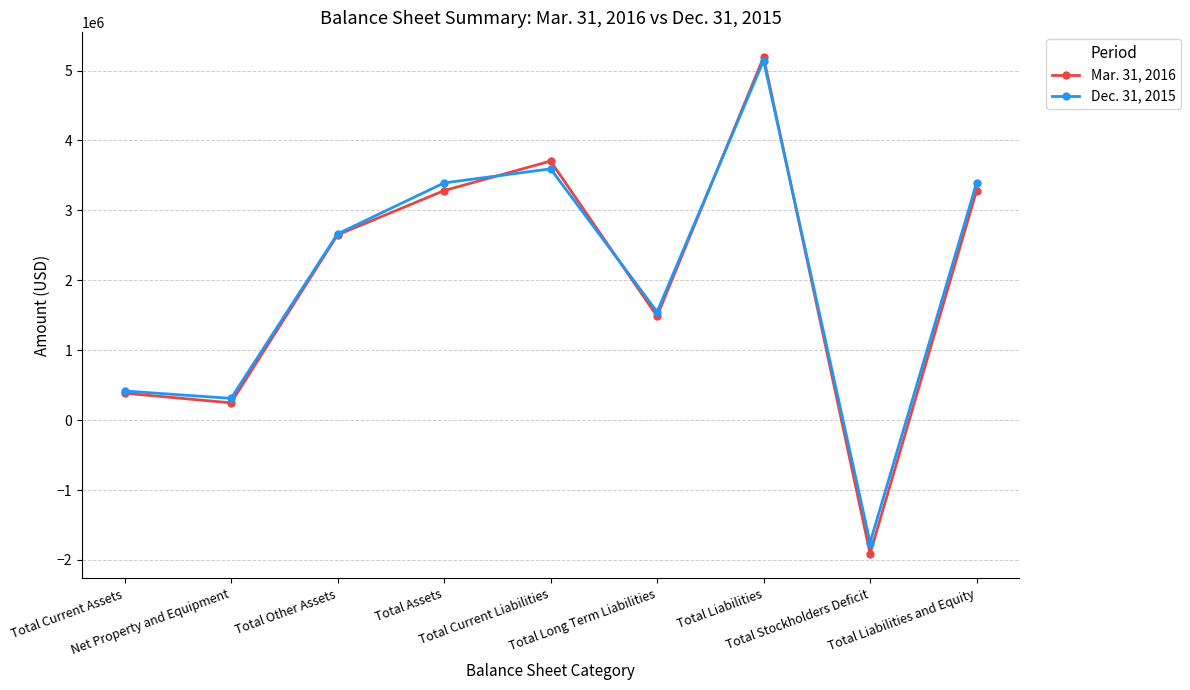

Reading left to right, list all the values displayed in this chart.

Mar. 31, 2016: 385747	247759	2649592	3283098	3705257	1486694	5191951	-1908853	3283098
Dec. 31, 2015: 417107	311466	2664238	3392811	3594184	1549273	5143457	-1750646	3392811